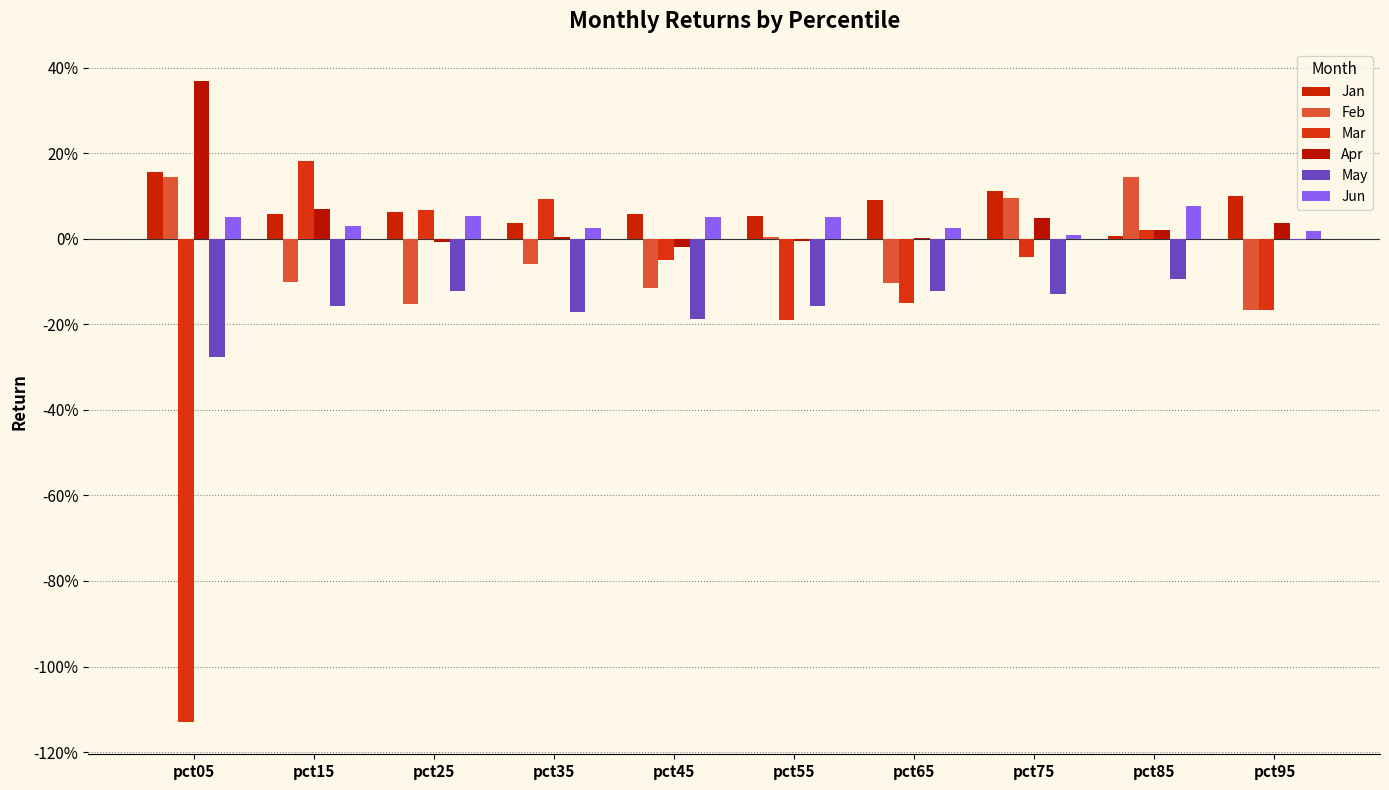

Which has a higher value, pct65 or pct95?

pct95